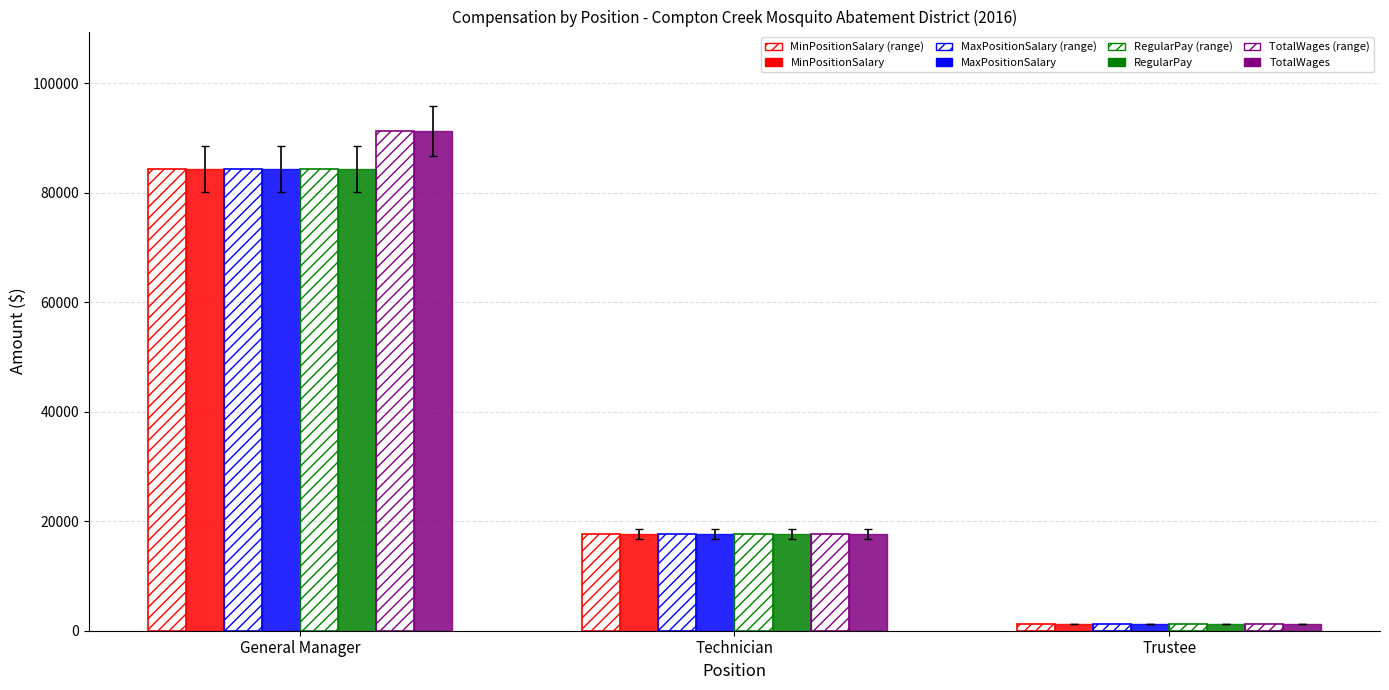

How many groups of bars are there?

3